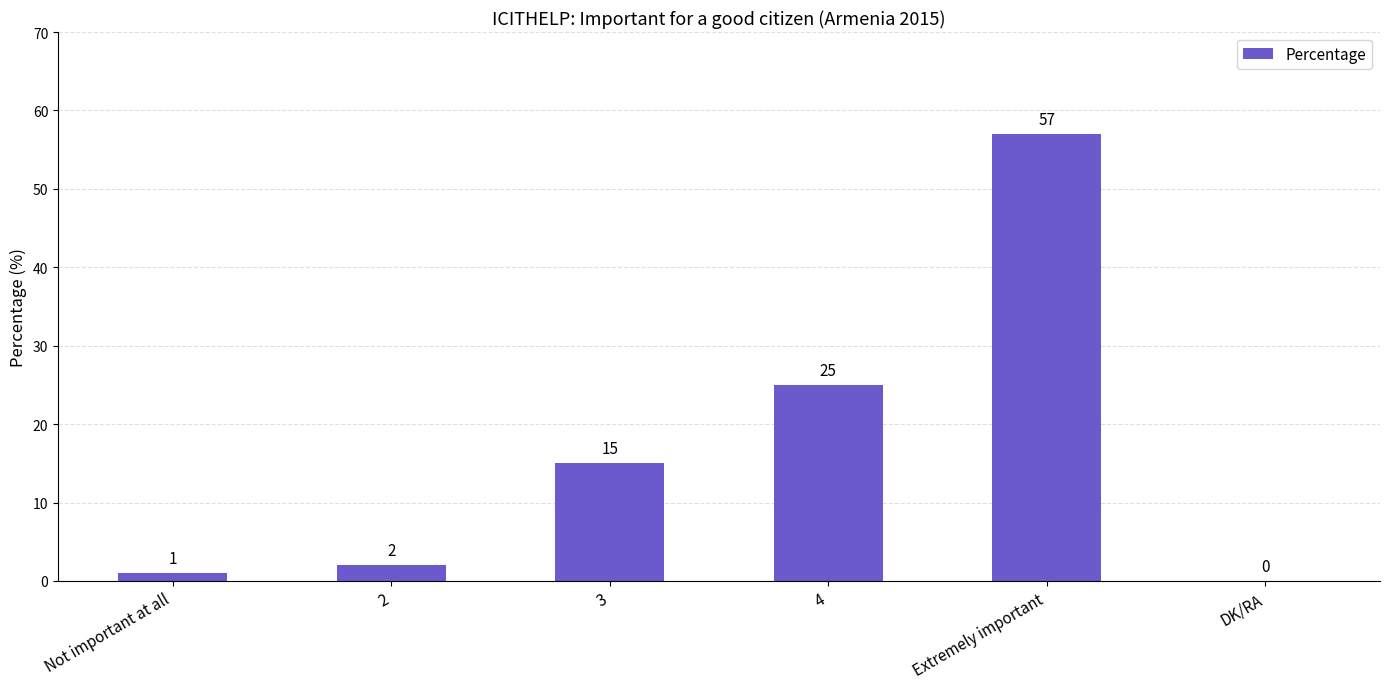

Are the bars horizontal?

No